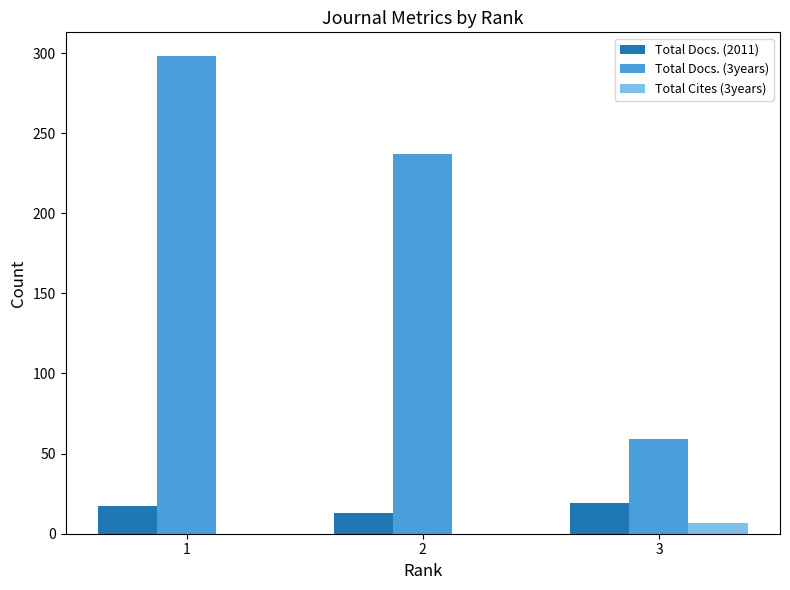

Are the bars grouped side by side (vs. stacked)?

Yes